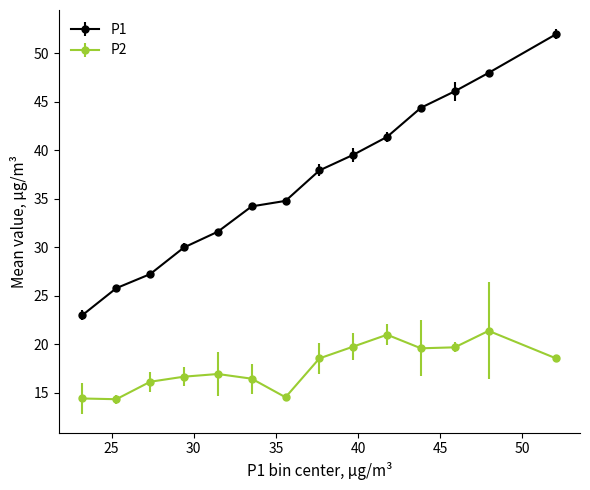

Which series has the largest total across all categories?

P1